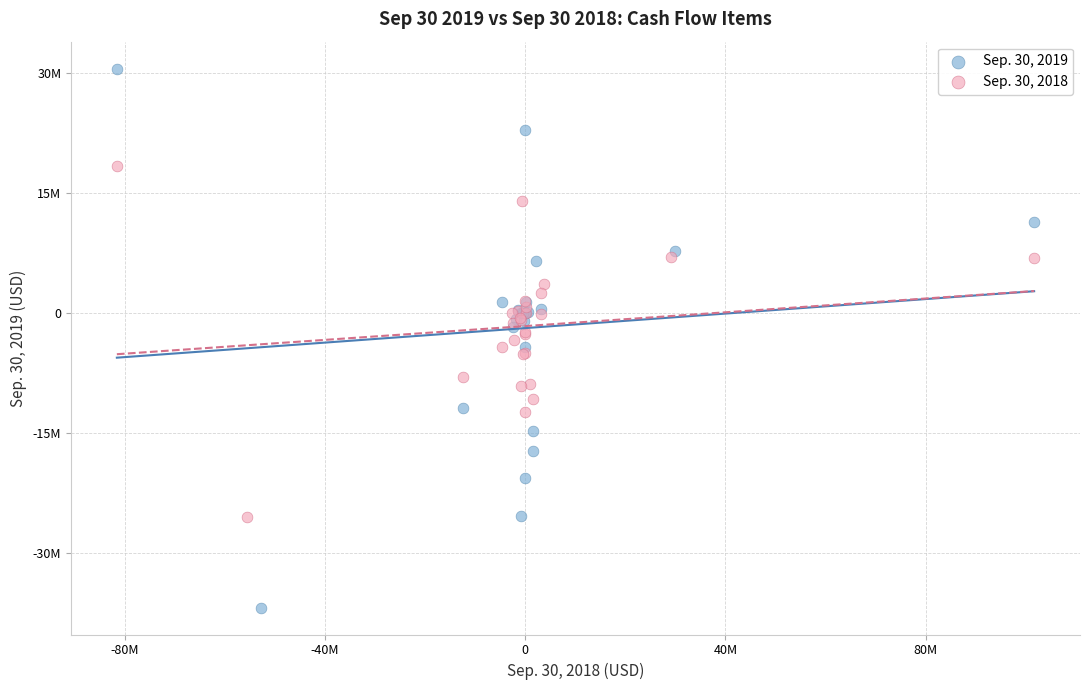

Which series contains the highest Y value?

Sep. 30, 2019